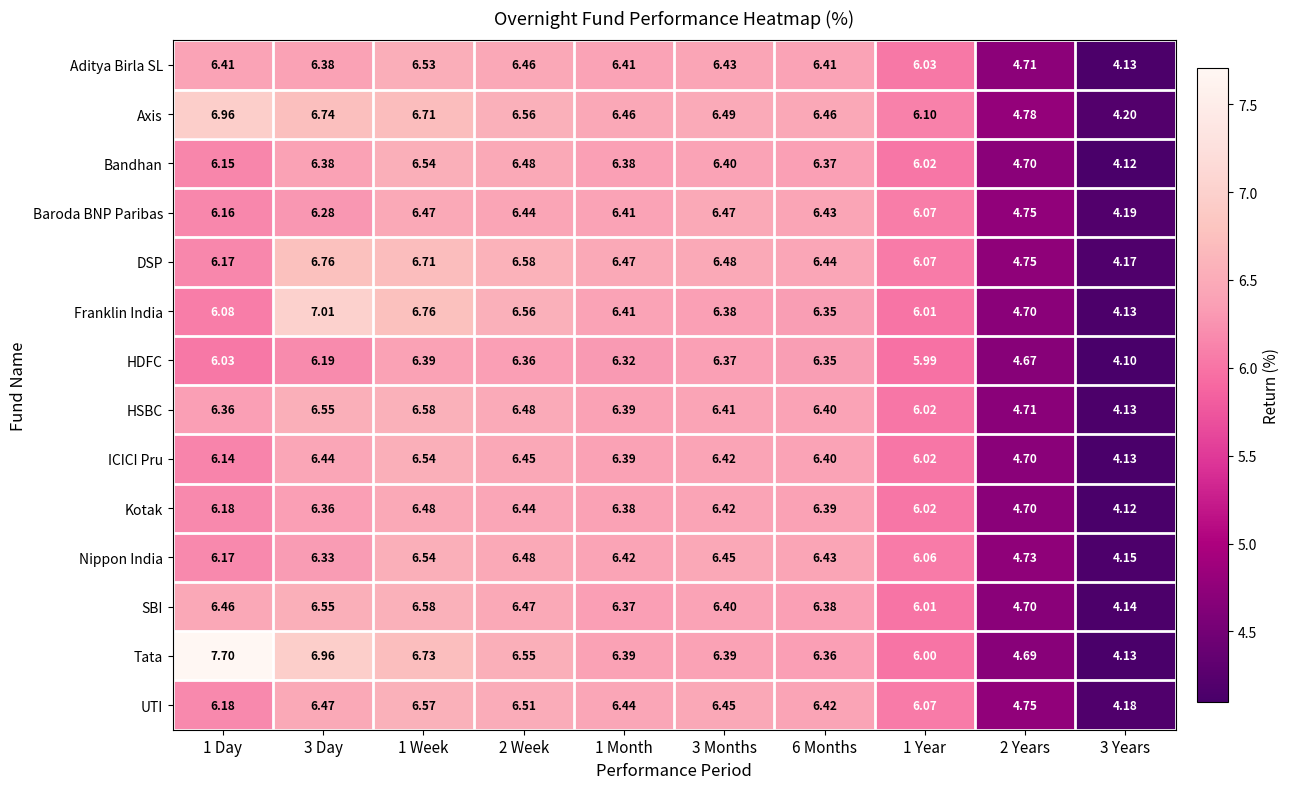

Which series changed the most between 3 Months and 1 Year?

DSP